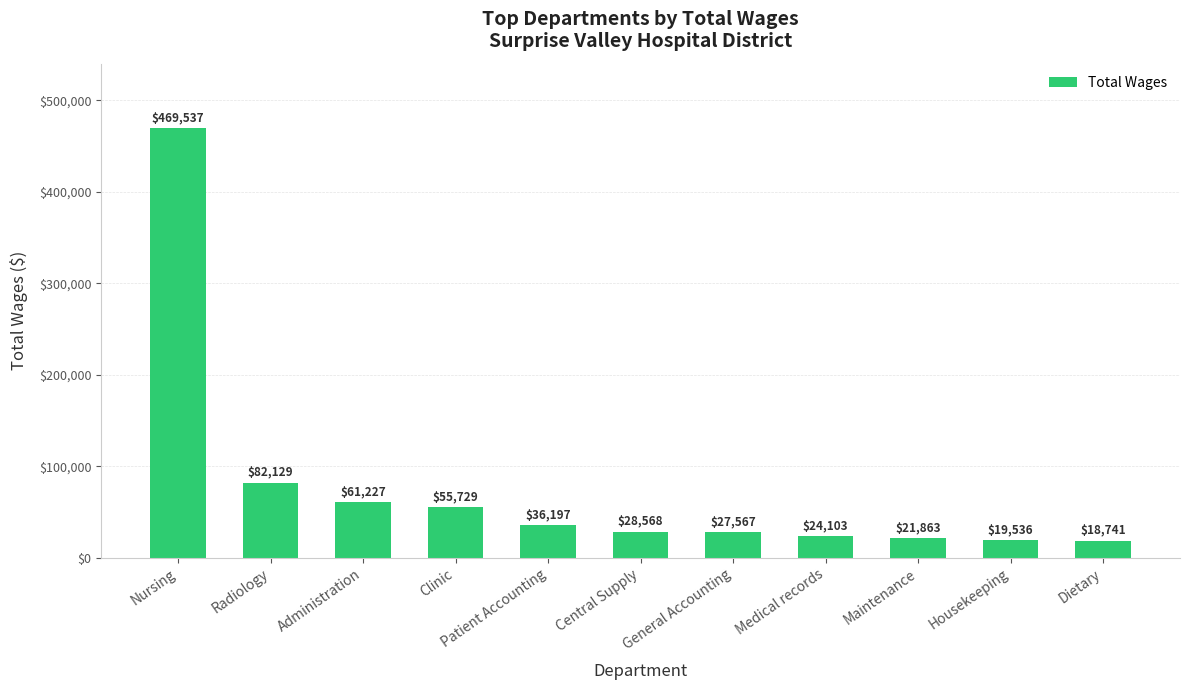

Rank the categories by value from highest to lowest.

Nursing, Radiology, Administration, Clinic, Patient Accounting, Central Supply, General Accounting, Medical records, Maintenance, Housekeeping, Dietary